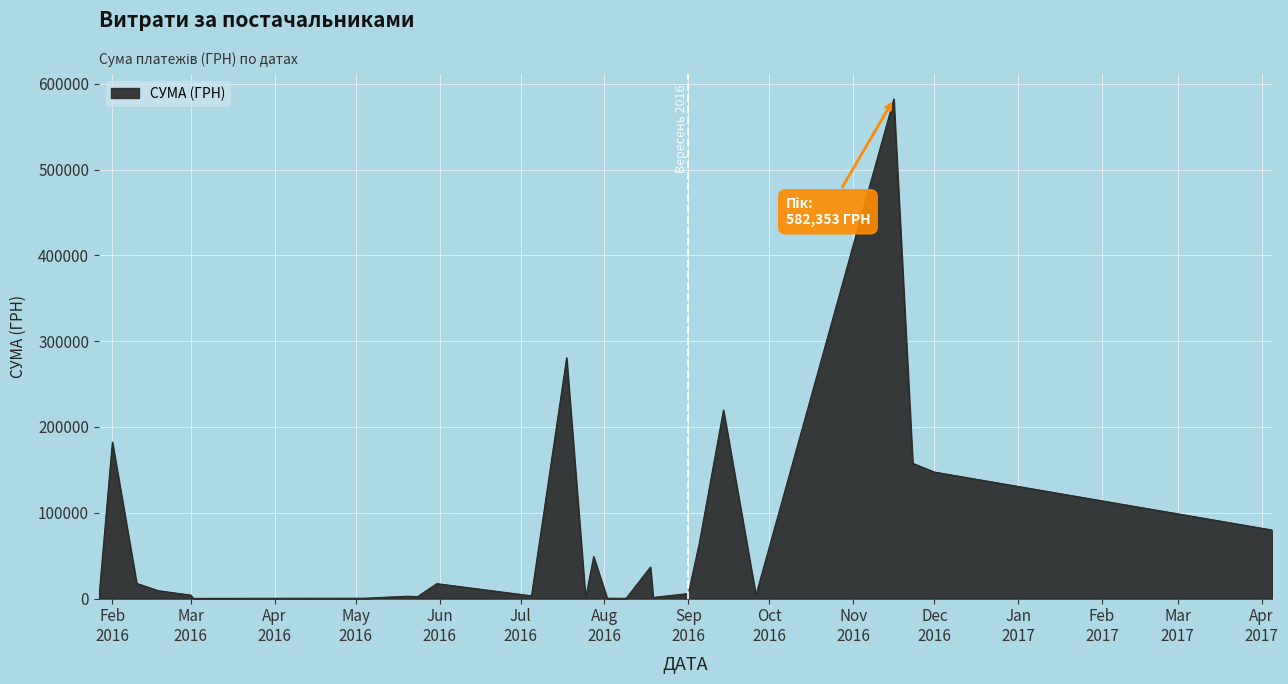

What is the maximum value shown in the chart?

582353.2